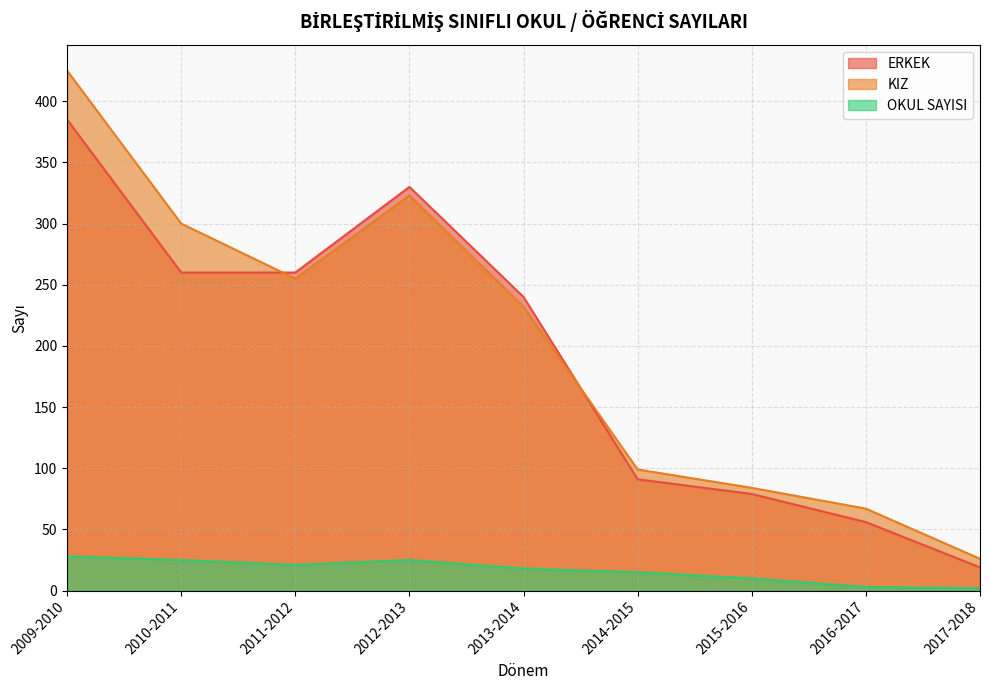

Is it true that KIZ equals 437 at 2011-2012?

False